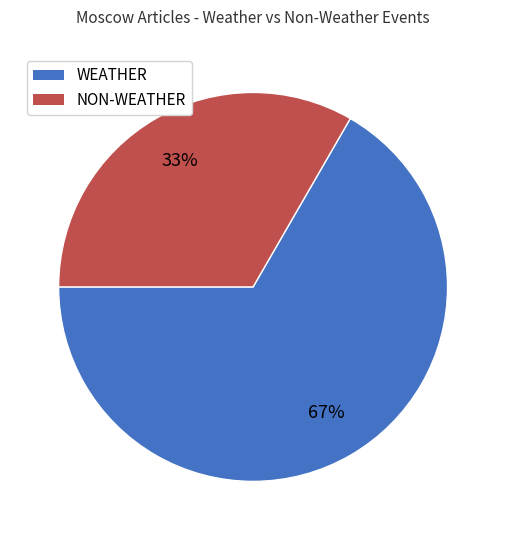

Is there any slice that represents more than half of the pie?

Yes